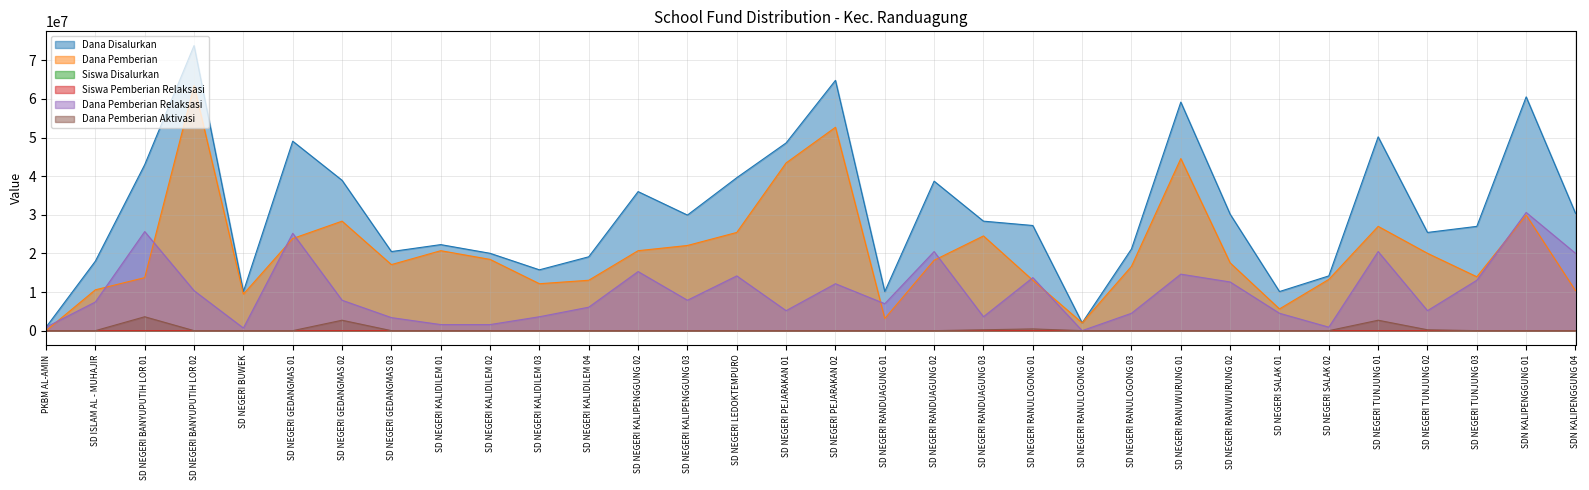

Does the chart have visible grid lines?

Yes